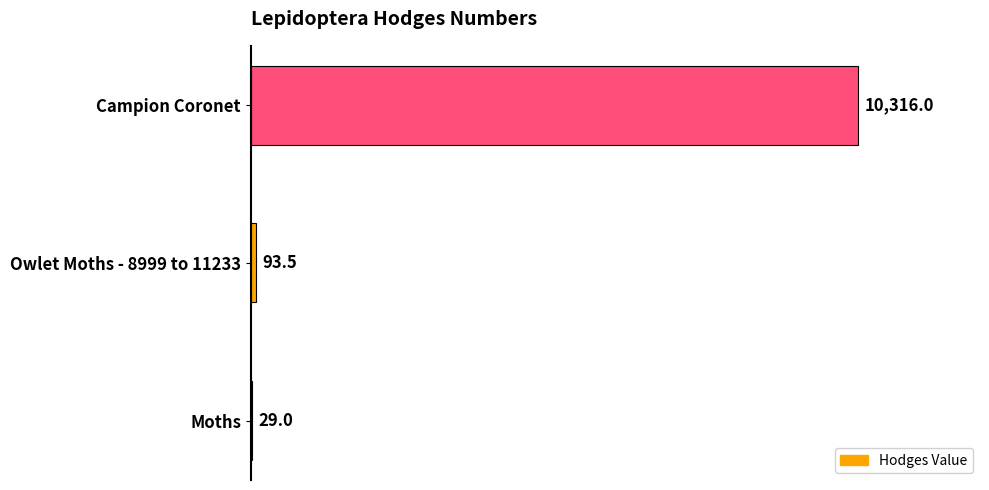

At which label is the value closest to 5172?

Owlet Moths - 8999 to 11233